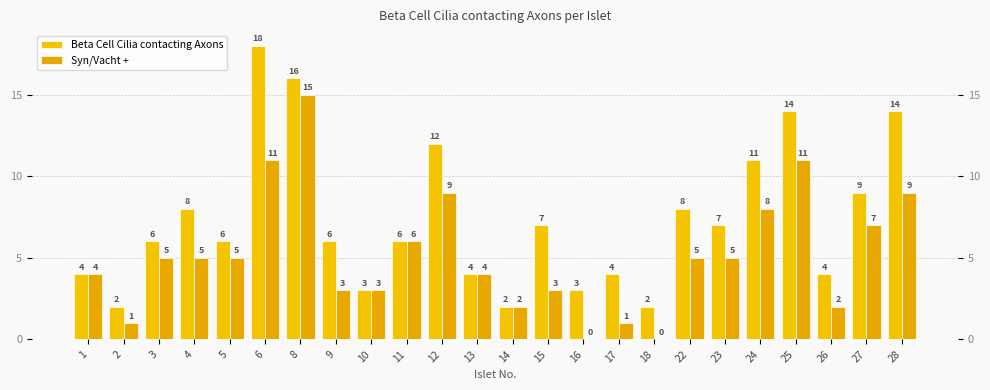

At which category does the chart reach its minimum across all series?

16